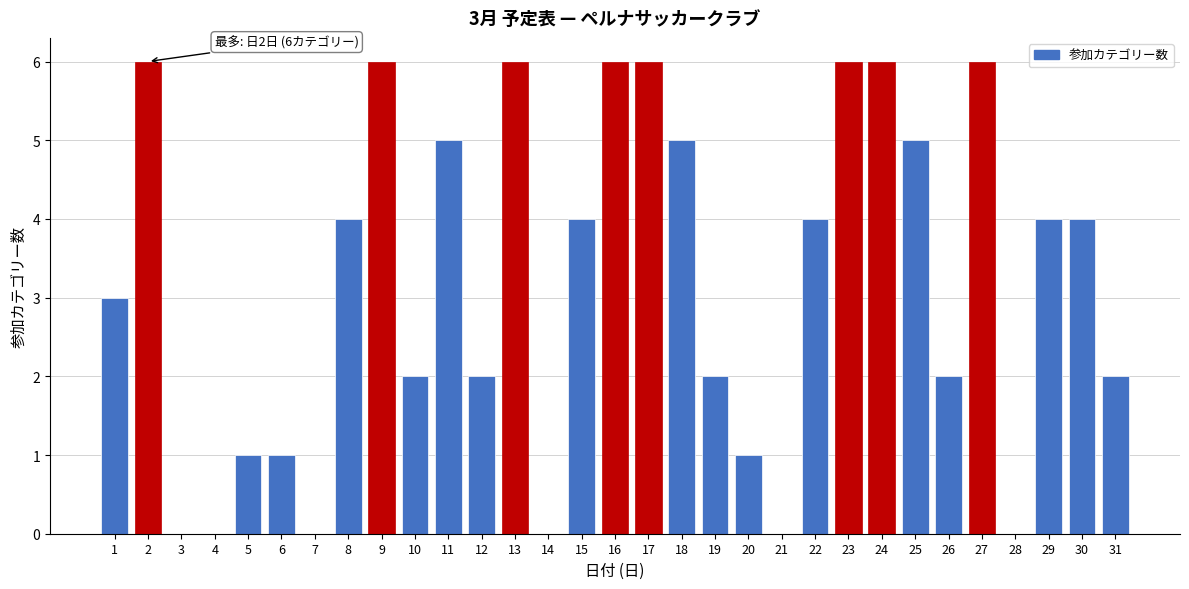

Approximately how many times larger is the value at 26 compared to 5?

2.0